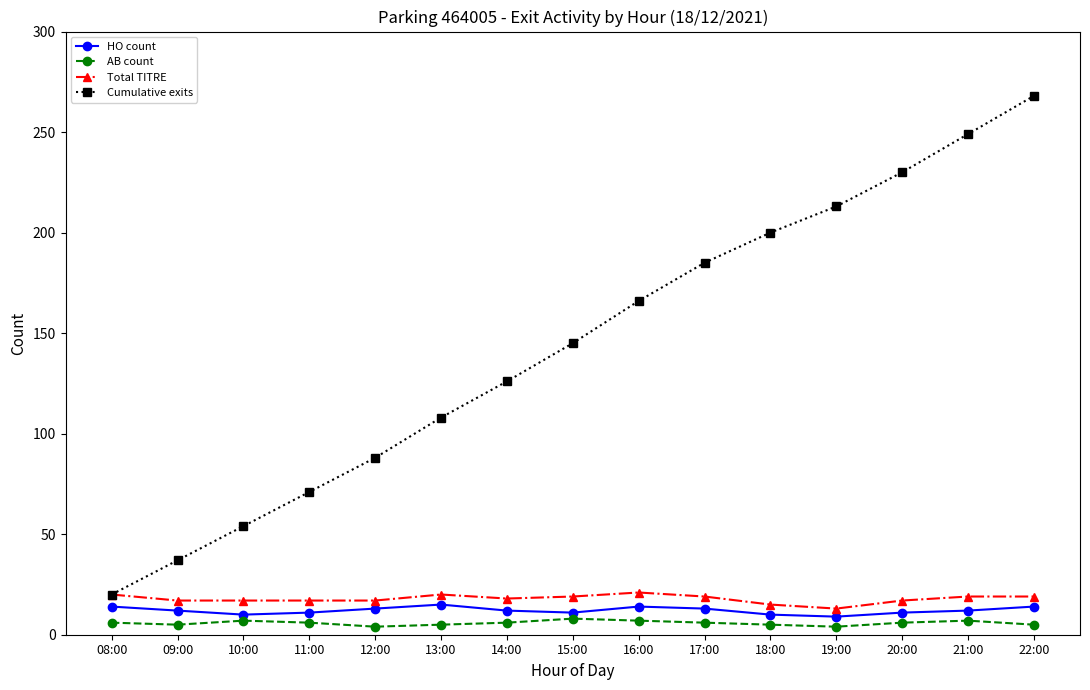

What is the sum of all Cumulative exits values?

2160